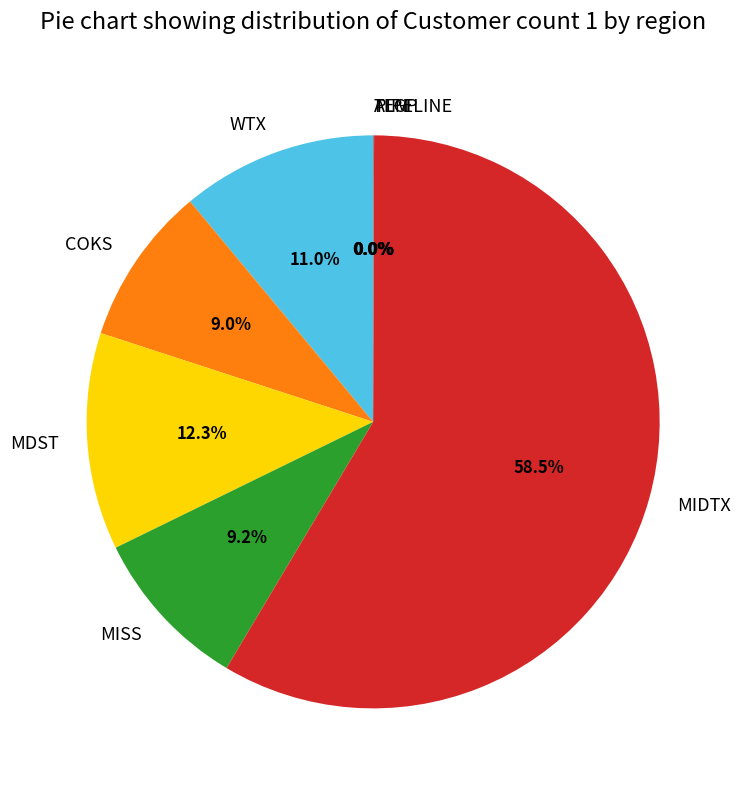

Which slice represents more than half of the pie?

MIDTX